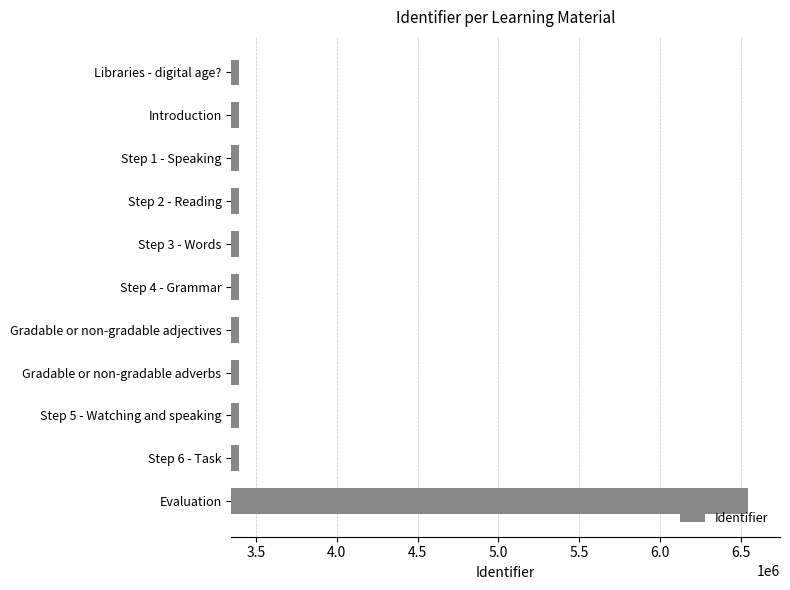

The value at Step 5 - Watching and speaking is 3397621. True or false?

True